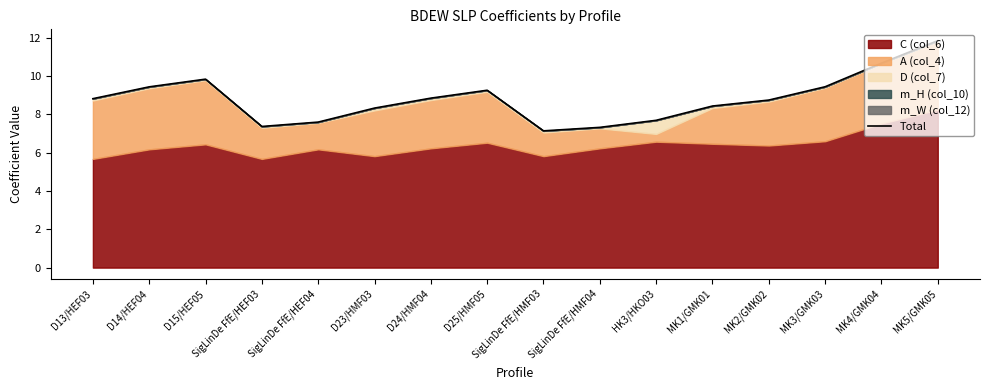

Approximately how many times larger is the value at MK1/GMK01 compared to SigLinDe FfE/HMF04?

1.2